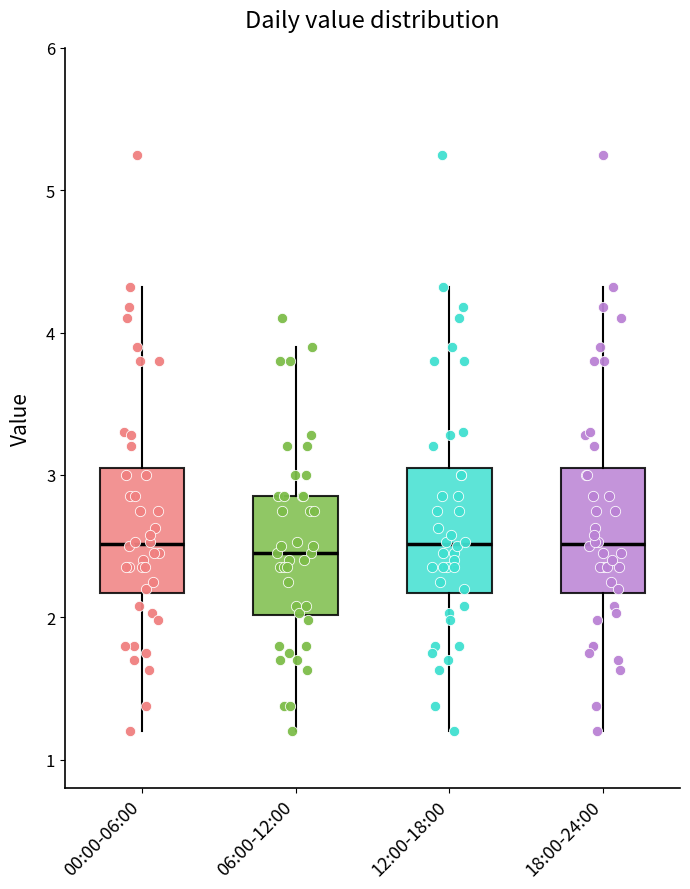

Reading left to right, transcribe this box plot: for each box, give where its median line is, the range the box spans, and where its two whiskers end, as read against the y-axis. The values are not printed on the chart, so give them approximately, as read against the axis.

00:00-06:00: median 2.5, box 2.2 to 3.1, whiskers 1.2 to 4.3
06:00-12:00: median 2.5, box 2.0 to 2.9, whiskers 1.2 to 3.9
12:00-18:00: median 2.5, box 2.2 to 3.1, whiskers 1.2 to 4.3
18:00-24:00: median 2.5, box 2.2 to 3.1, whiskers 1.2 to 4.3